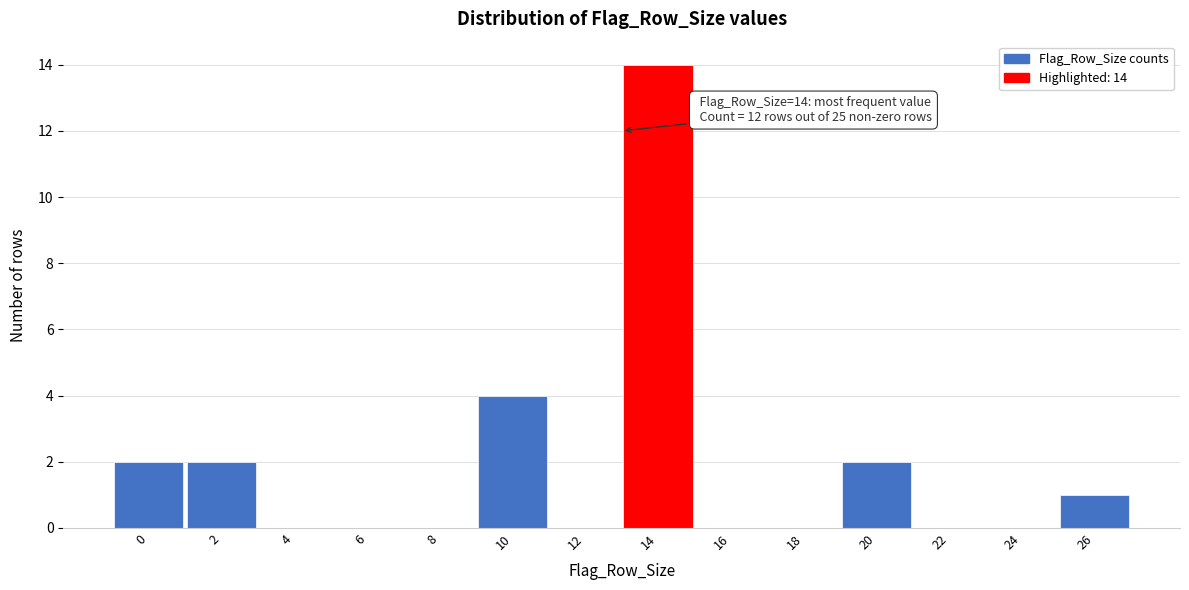

Reading left to right, extract all data points from this chart.

0=2	2=2	4=0	6=0	8=0	10=4	12=0	14=14	16=0	18=0	20=2	22=0	24=0	26=1